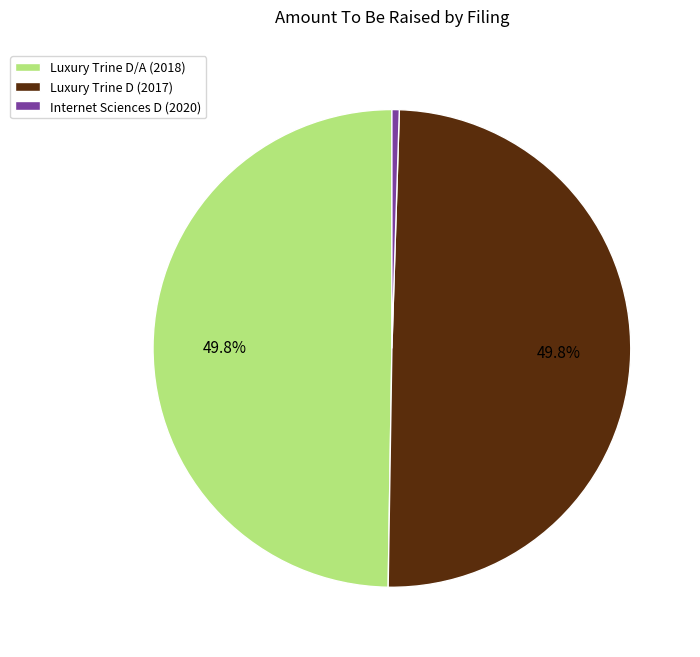

The Luxury Trine D (2017) slice represents 39% of the pie. True or false?

False